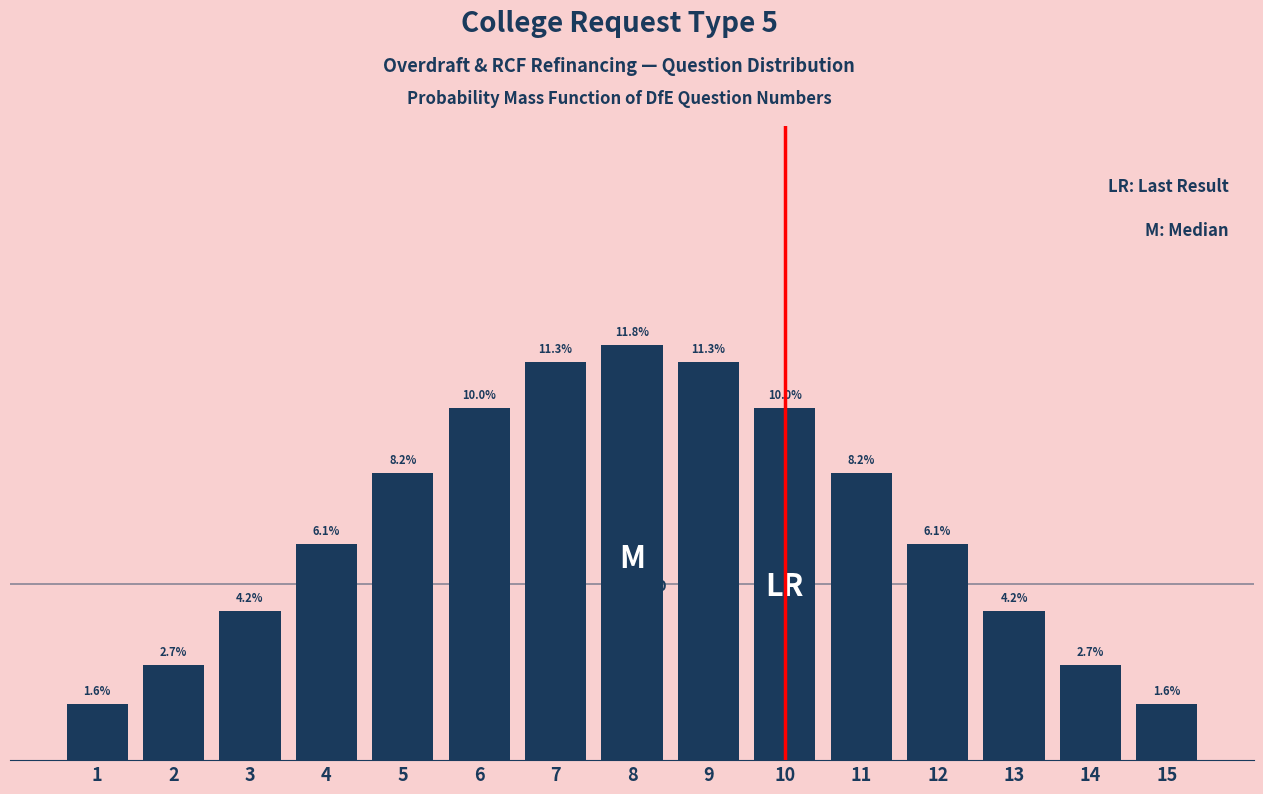

Are the bars horizontal?

No